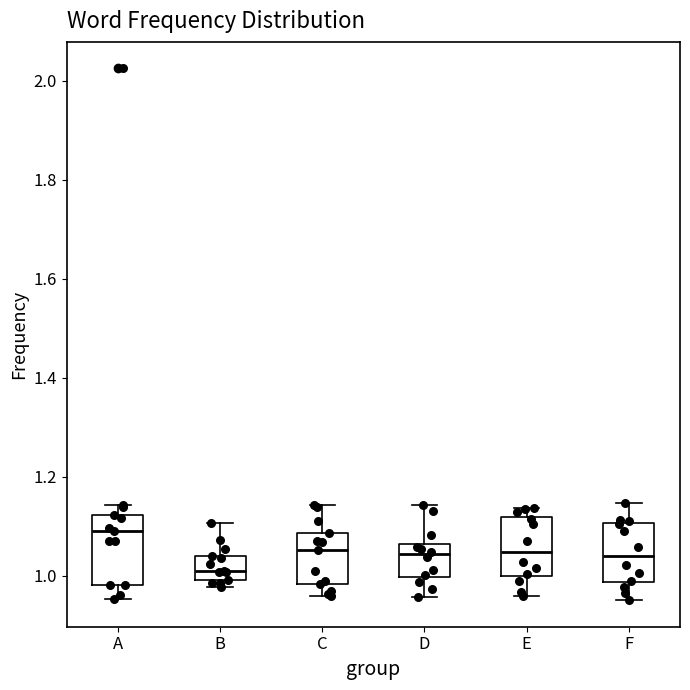

Reading left to right, transcribe this box plot: for each box, give where its median line is, the range the box spans, and where its two whiskers end, as read against the y-axis. The values are not printed on the chart, so give them approximately, as read against the axis.

A: median 1.10, box 0.98 to 1.12, whiskers 0.96 to 1.14
B: median 1.02, box 1.00 to 1.04, whiskers 0.98 to 1.10
C: median 1.06, box 0.98 to 1.08, whiskers 0.96 to 1.14
D: median 1.04, box 1.00 to 1.06, whiskers 0.96 to 1.14
E: median 1.04, box 1.00 to 1.12, whiskers 0.96 to 1.14
F: median 1.04, box 0.98 to 1.10, whiskers 0.96 to 1.14